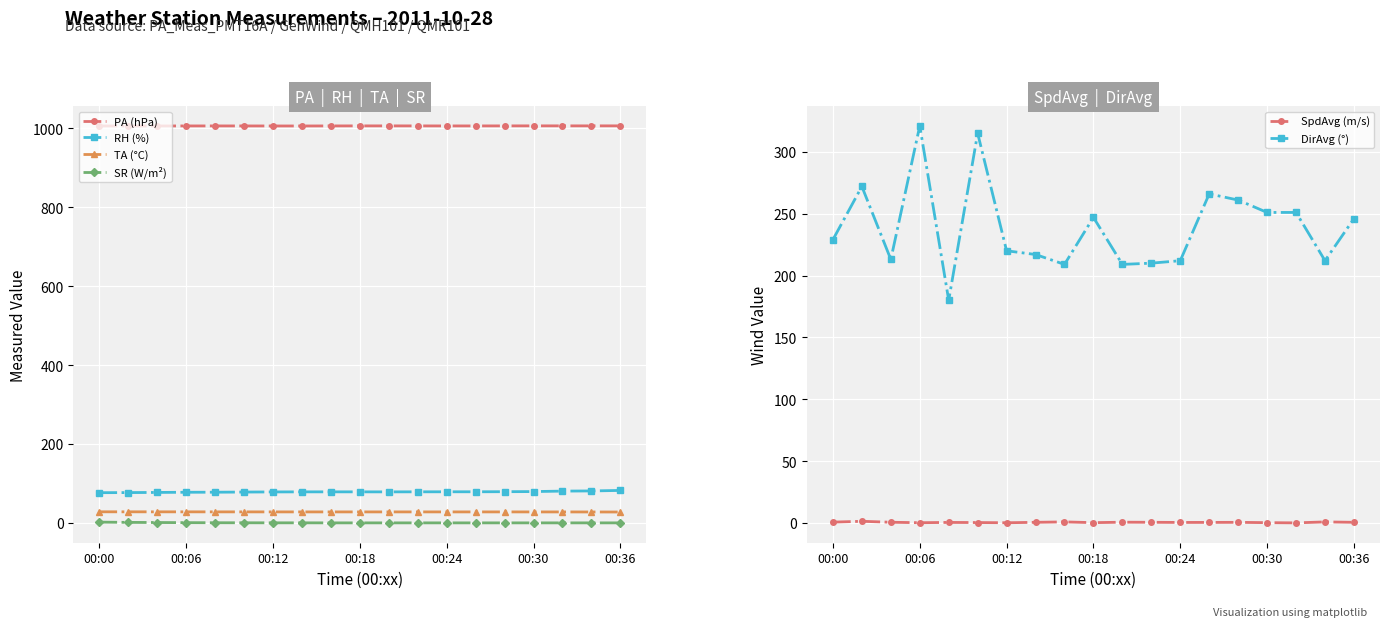

True or false: SR (W/m²) has a value of 0.0 at 7.

False